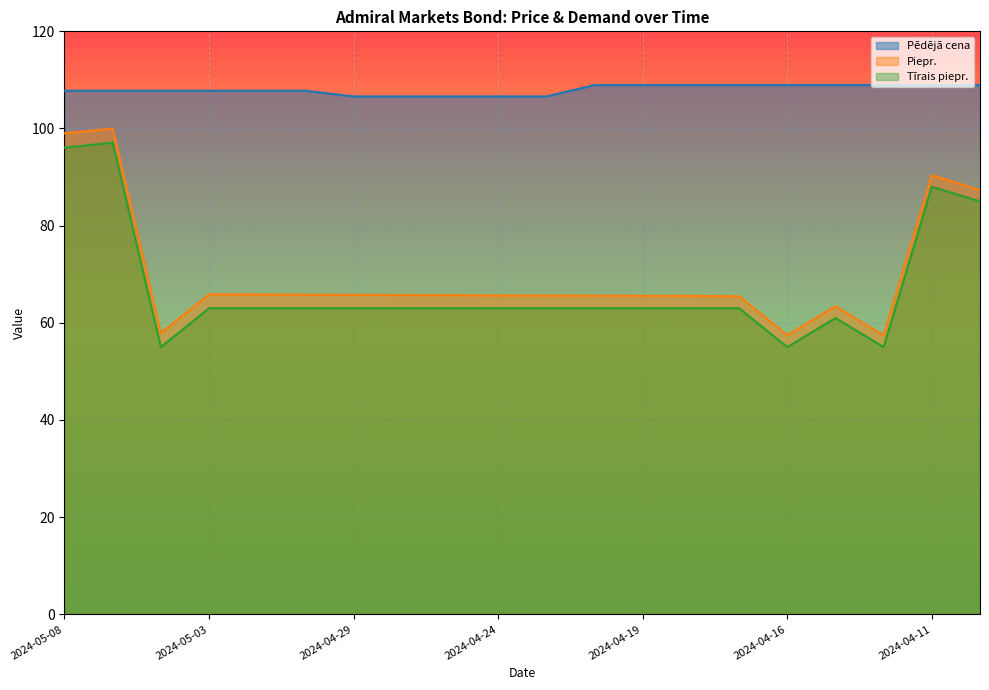

How many distinct data groups are displayed?

3